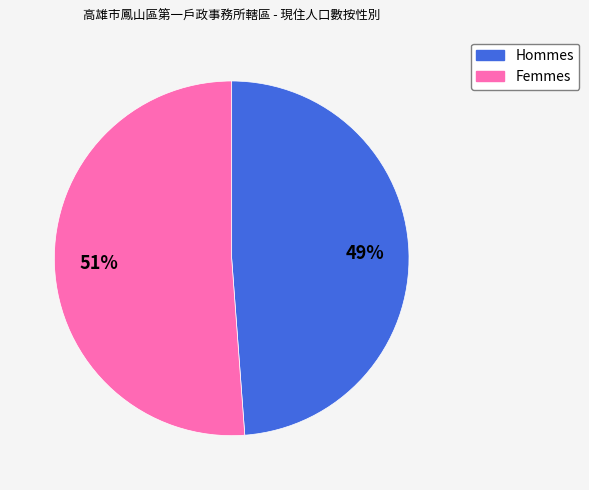

To the nearest percent, what is the difference between the largest and smallest slice percentages?

2%